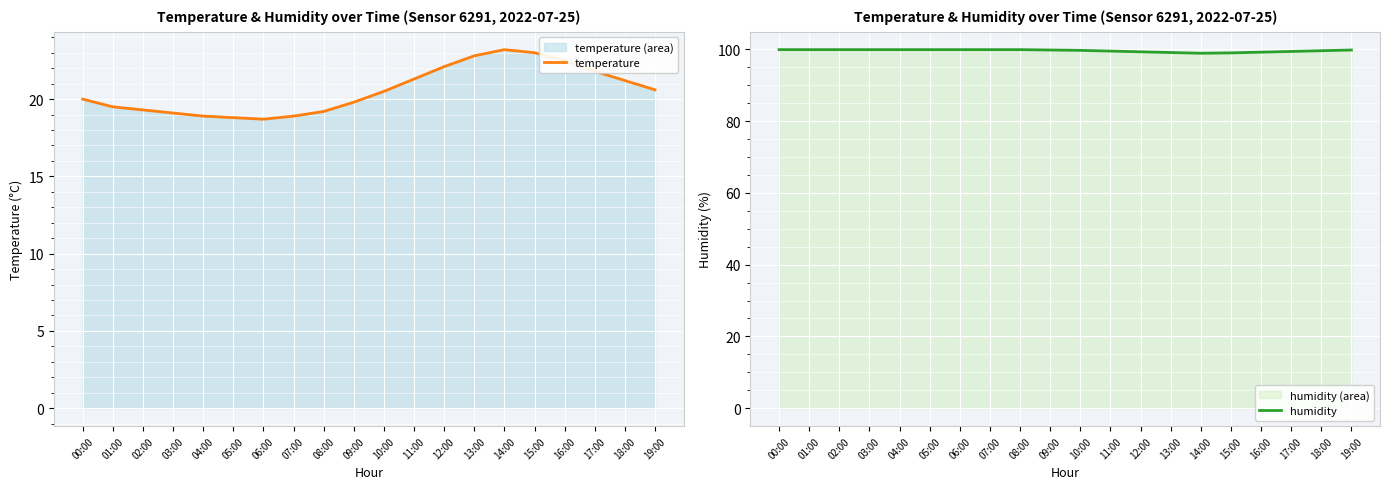

Where is the first local minimum for humidity?

14:00